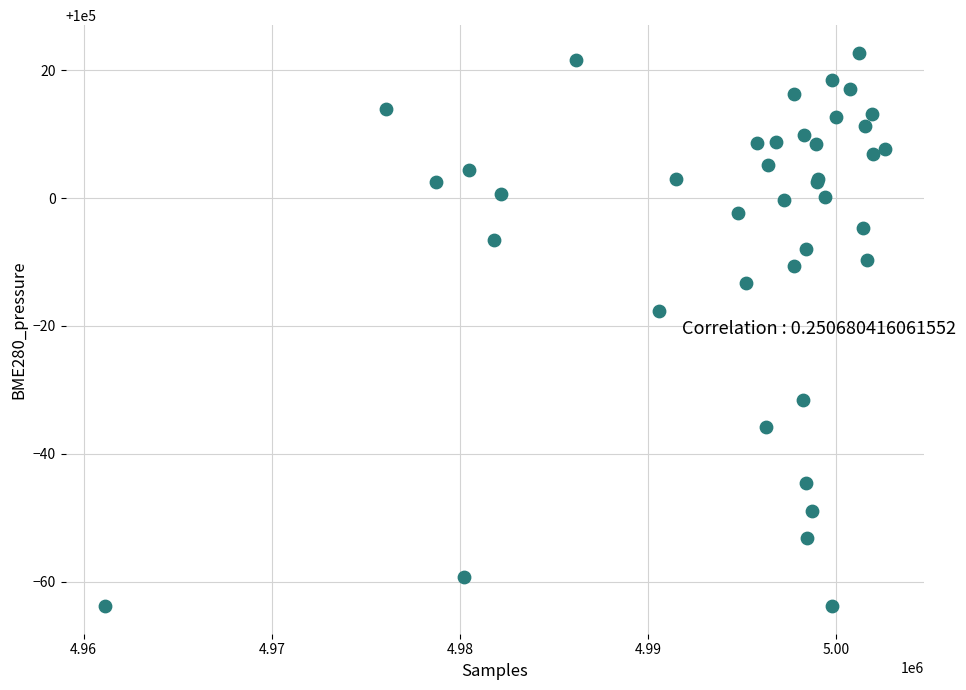

What Y value in the scatter plot is closest to 99979?

99982.3